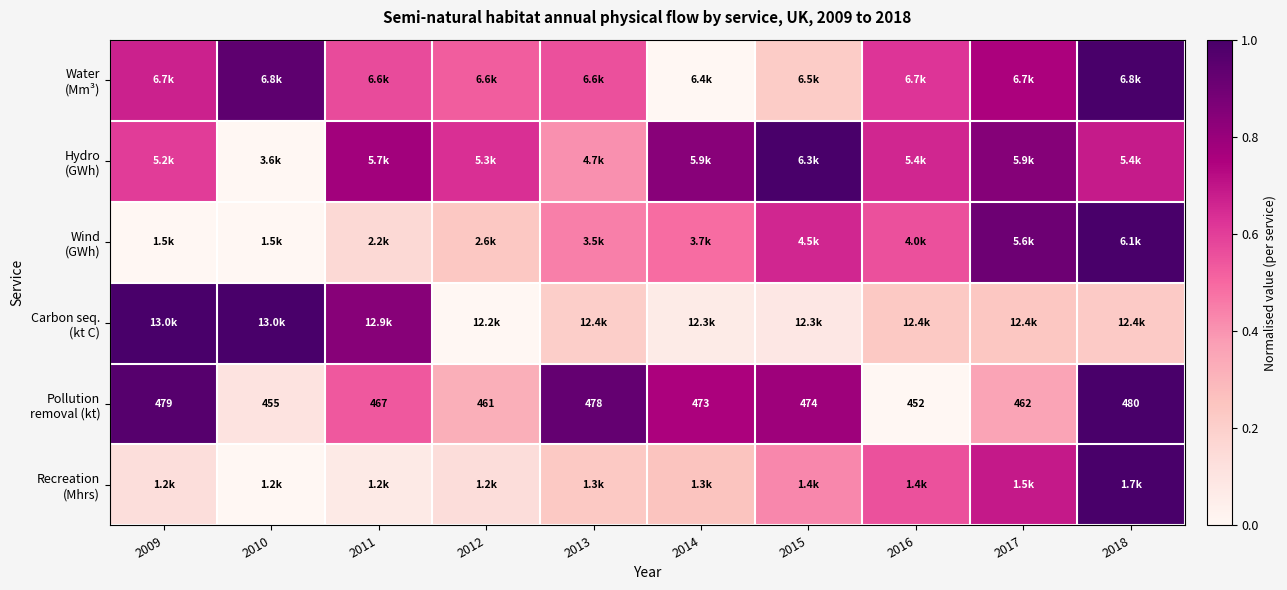

Which category has the lowest value in the Hydro (GWh) series?

2010